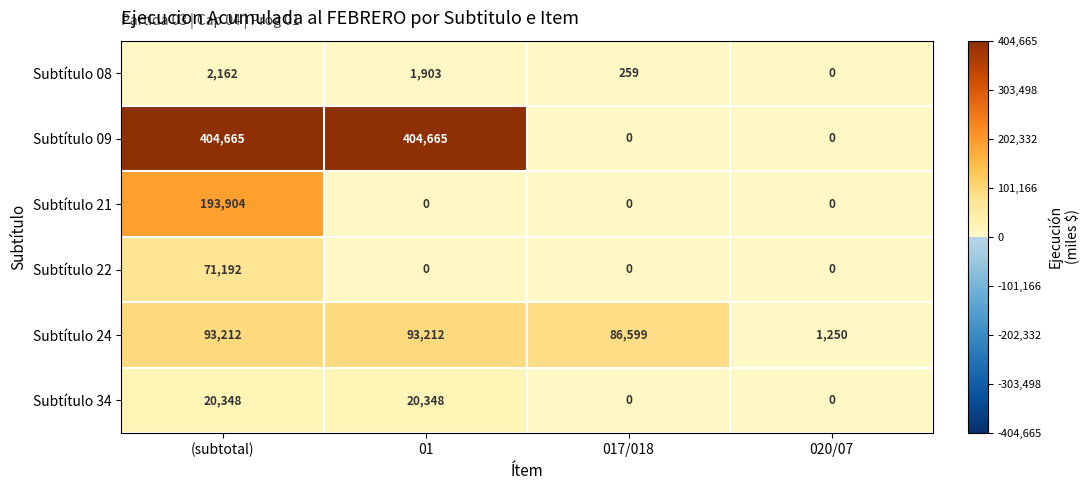

Which series changed the most between 017/018 and 020/07?

Subtítulo 24